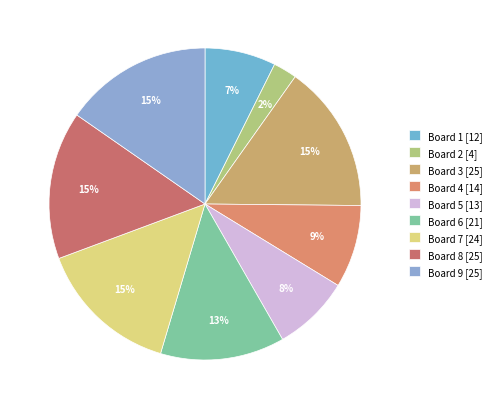

To the nearest percent, what portion does Board 5 represent?

8%